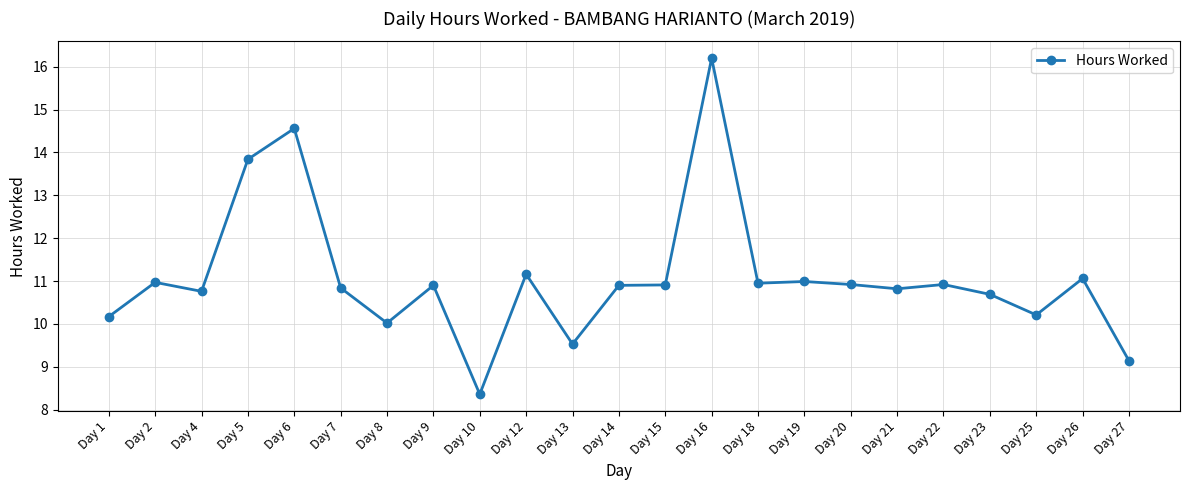

Which has a higher value, Day 27 or Day 2?

Day 2